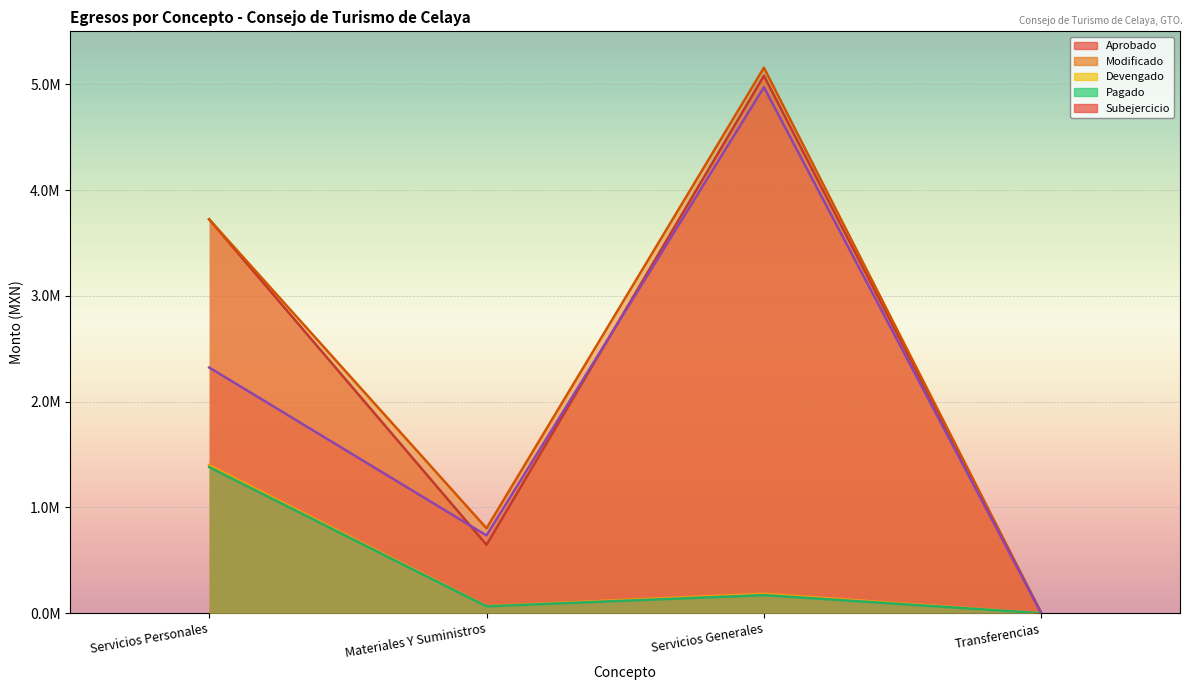

Which series has the largest total across all categories?

Modificado